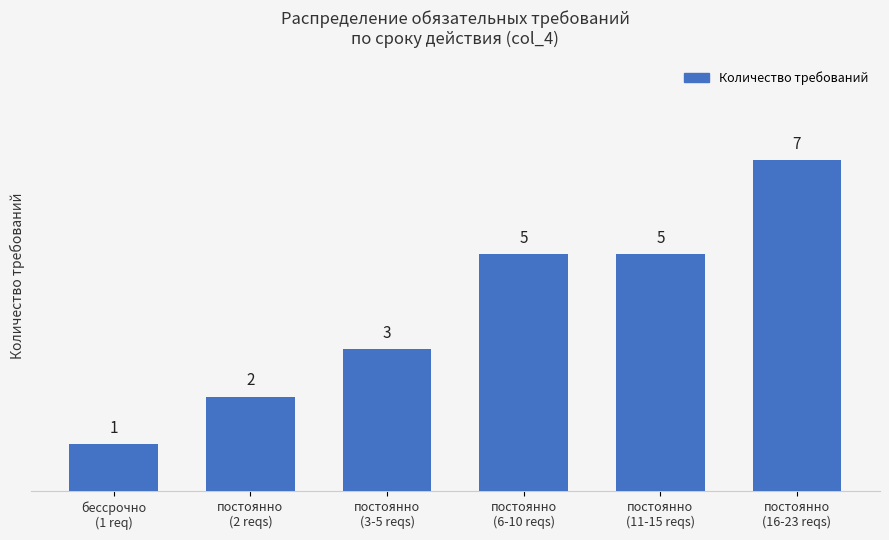

What is the sum of all values?

23